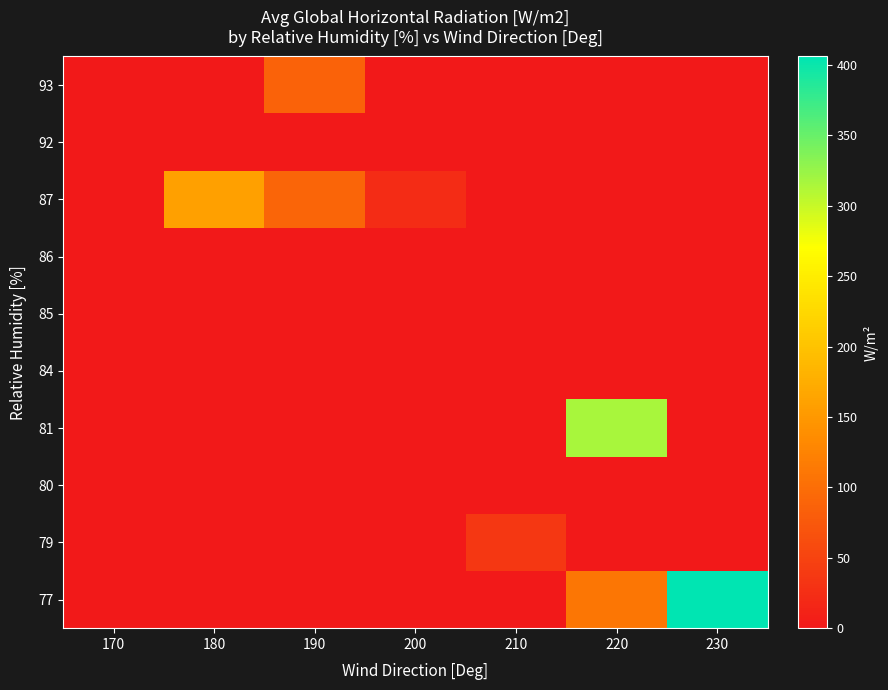

Between 220 and 200, which is larger?

220